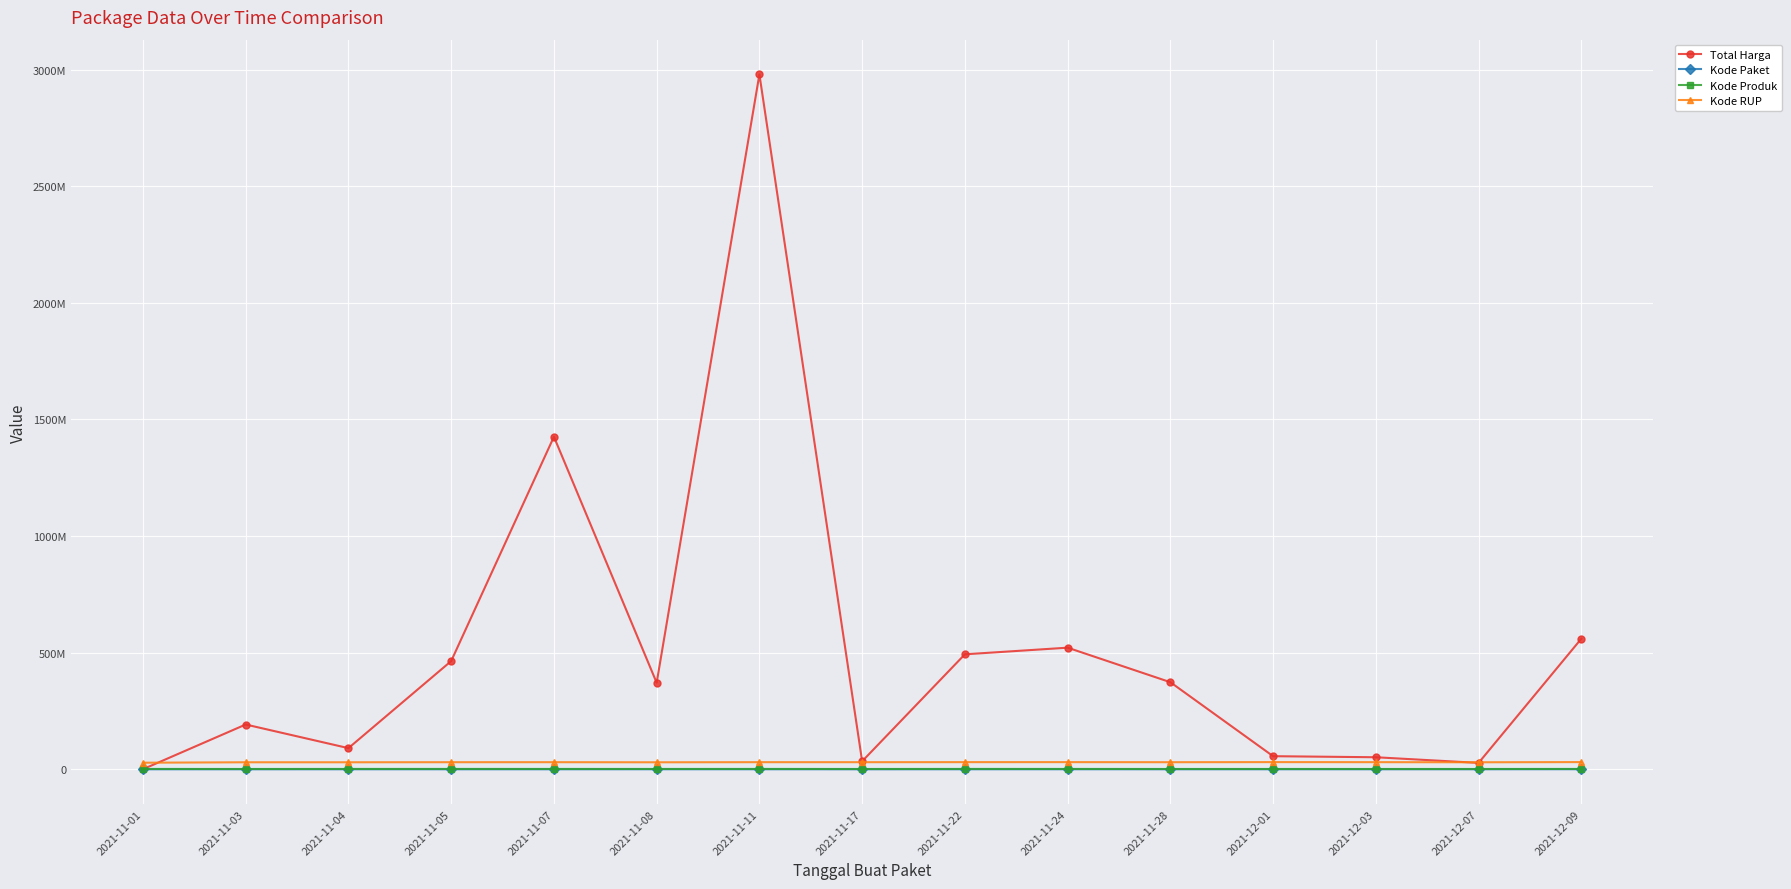

List the series in order of their peak value, highest first.

Total Harga, Kode RUP, Kode Produk, Kode Paket